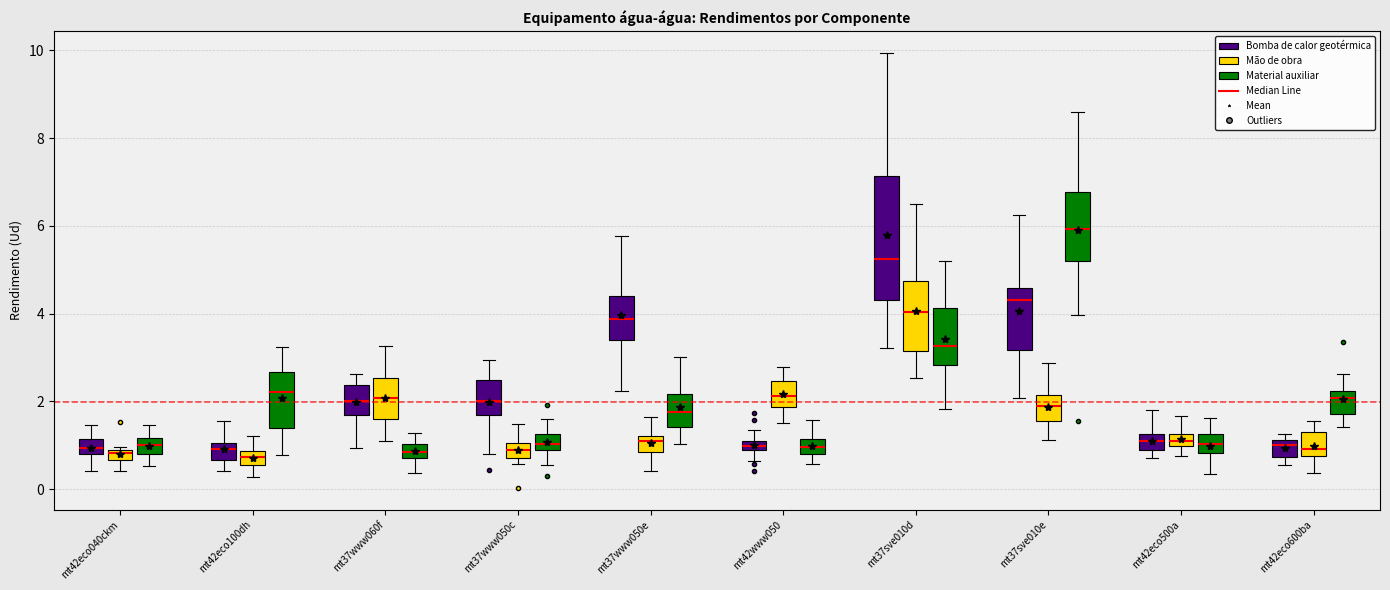

Comparing the boxes themselves (not the whiskers), which one is the tallest?

mt37sve010d (Bomba de calor geotérmica)